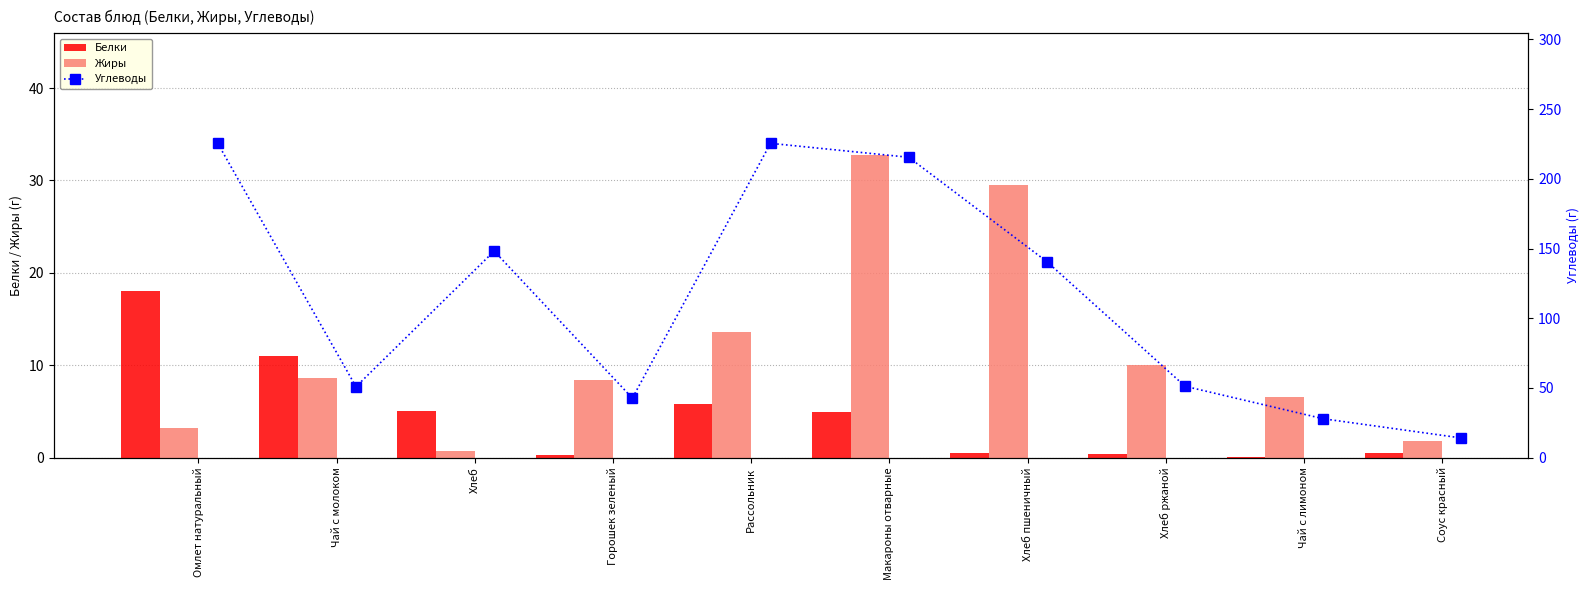

At how many categories does at least one series exceed 215?

3